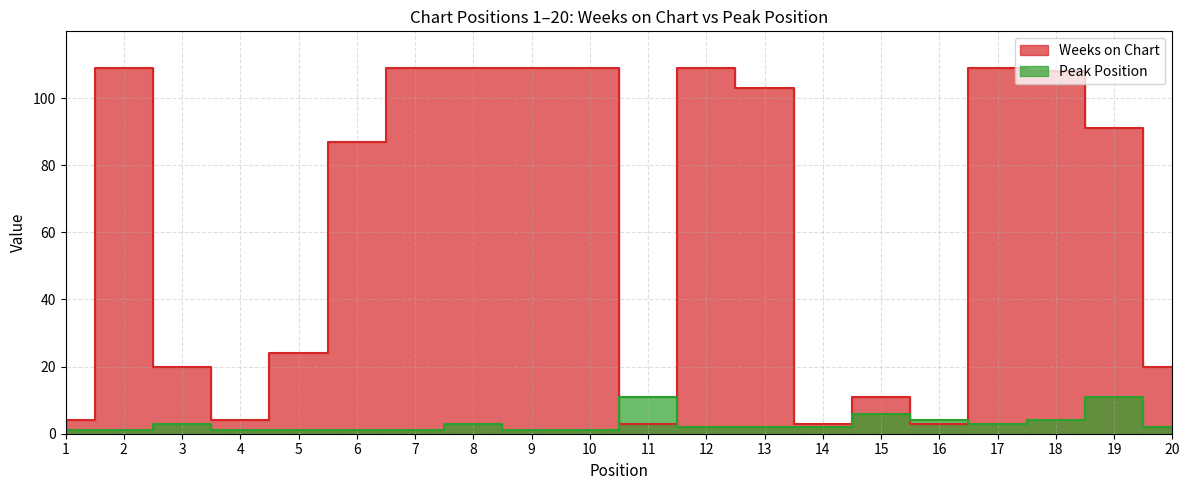

True or false: Weeks on Chart and Peak Position cross at least once.

True